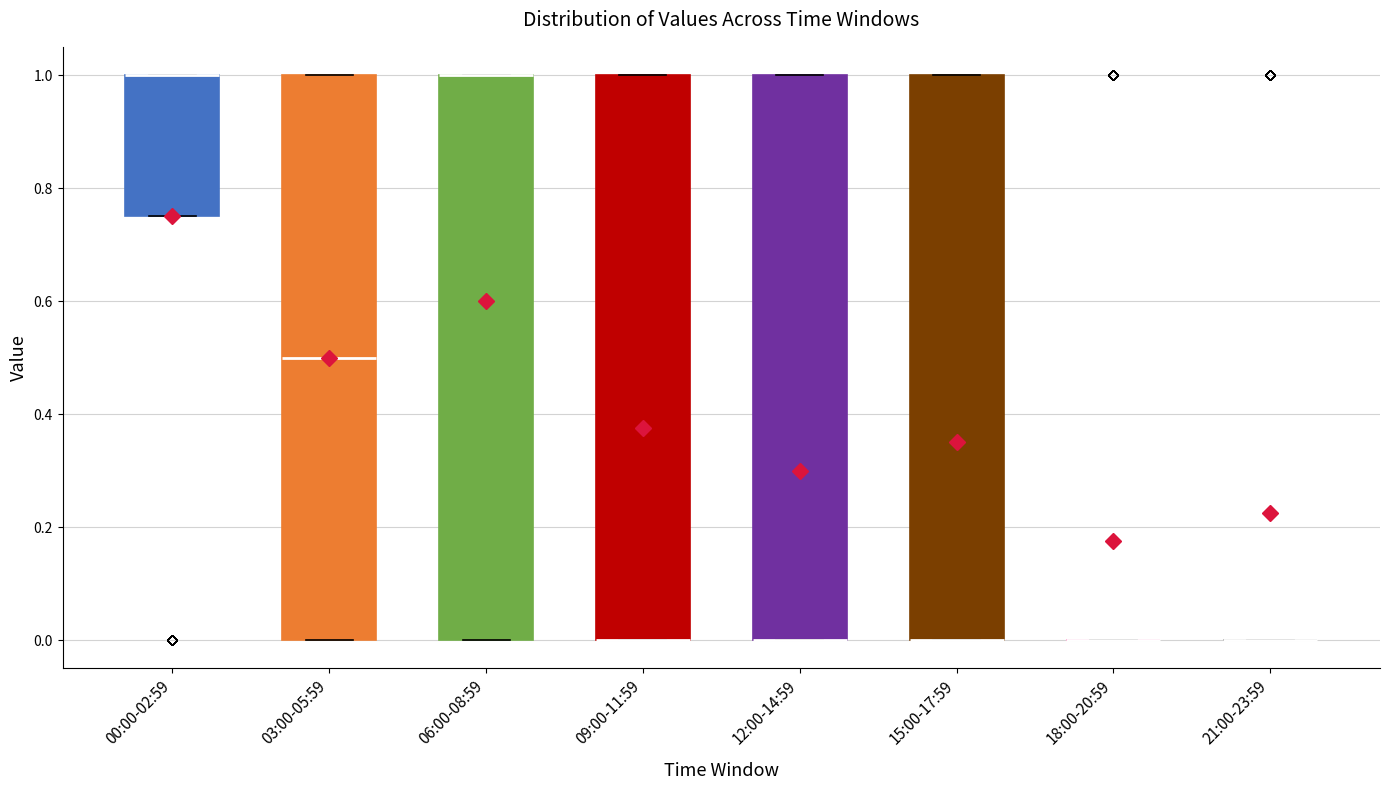

Reading left to right, transcribe this box plot: for each box, give where its median line is, the range the box spans, and where its two whiskers end, as read against the y-axis. The values are not printed on the chart, so give them approximately, as read against the axis.

00:00-02:59: median 1.00 (drawn on the box's upper edge), box 0.76 to 1.00, whiskers 0.76 to 1.00
03:00-05:59: median 0.50, box 0.00 to 1.00, whiskers 0.00 to 1.00
06:00-08:59: median 1.00 (drawn on the box's upper edge), box 0.00 to 1.00, whiskers 0.00 to 1.00
09:00-11:59: median 0.00 (drawn on the box's lower edge), box 0.00 to 1.00, whiskers 0.00 to 1.00
12:00-14:59: median 0.00 (drawn on the box's lower edge), box 0.00 to 1.00, whiskers 0.00 to 1.00
15:00-17:59: median 0.00 (drawn on the box's lower edge), box 0.00 to 1.00, whiskers 0.00 to 1.00
18:00-20:59: box collapsed to a line at 0.00, whiskers 0.00 to 0.00
21:00-23:59: box collapsed to a line at 0.00, whiskers 0.00 to 0.00